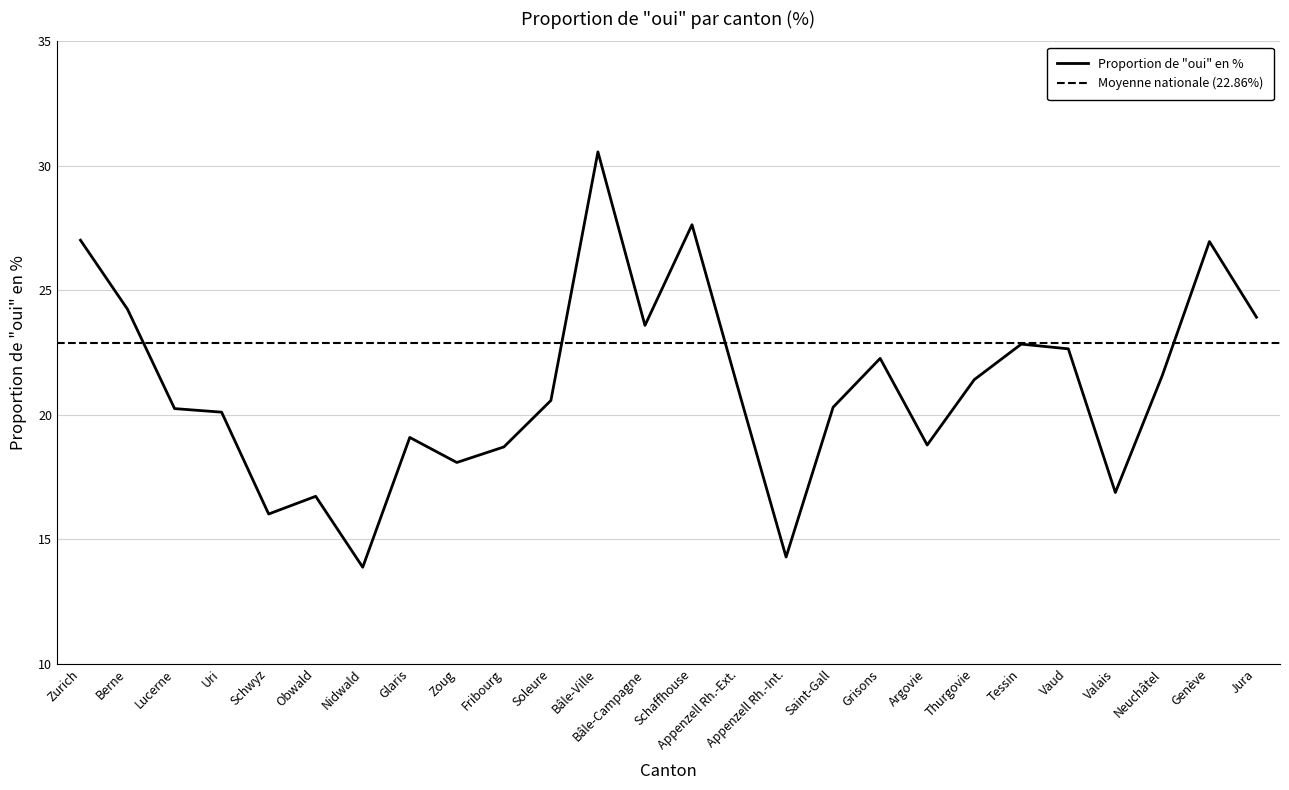

Which has a higher value, Glaris or Valais?

Glaris